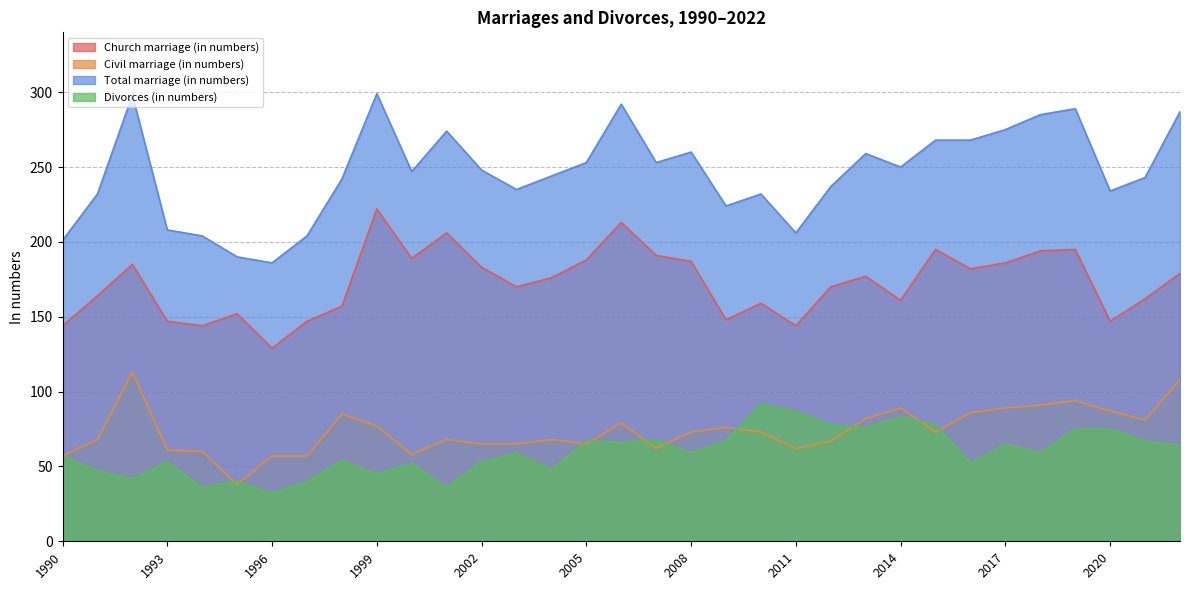

Rank the categories by Total marriage (in numbers) value from highest to lowest.

1999, 1992, 2006, 2019, 2022, 2018, 2017, 2001, 2015, 2016, 2008, 2013, 2005, 2007, 2014, 2002, 2000, 2004, 2021, 1998, 2012, 2003, 2020, 1991, 2010, 2009, 1993, 2011, 1994, 1997, 1990, 1995, 1996